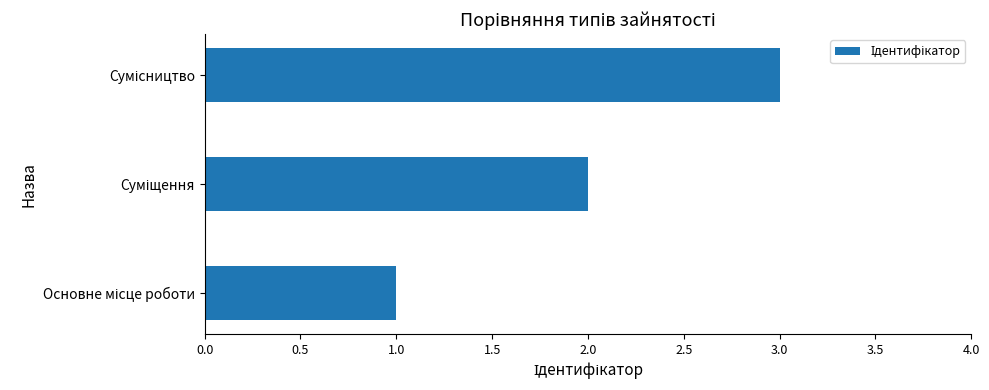

What is the greatest value displayed?

3